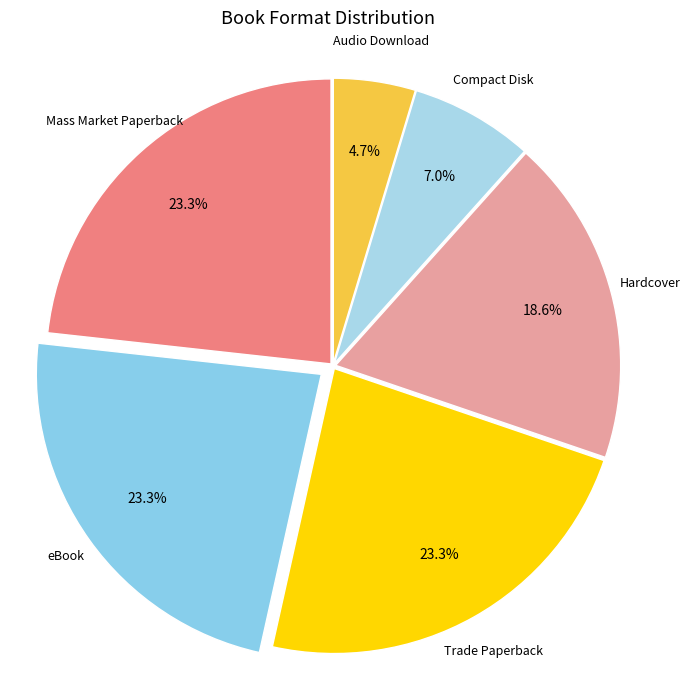

Count the number of slices in the pie.

6